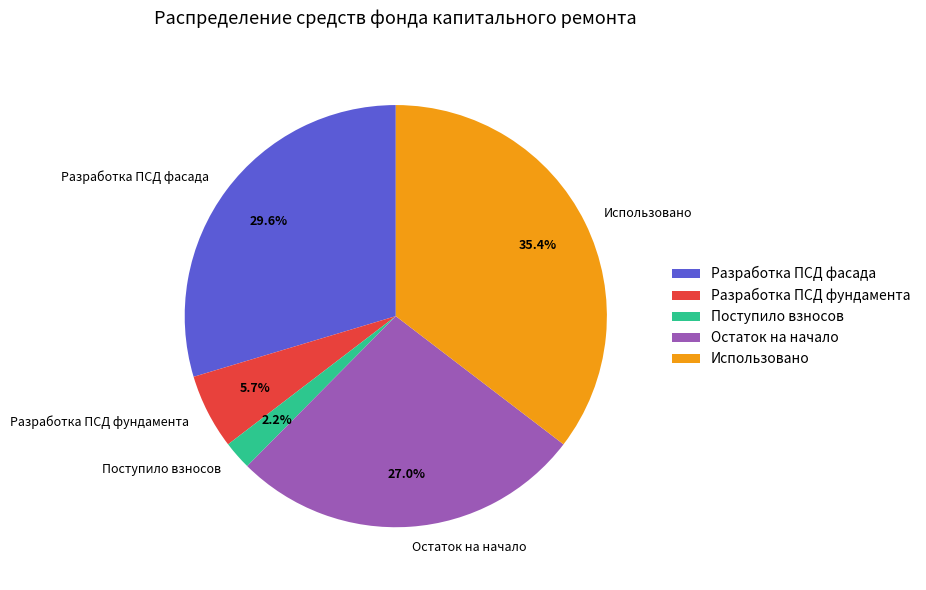

What is the largest slice in the pie chart?

Использовано